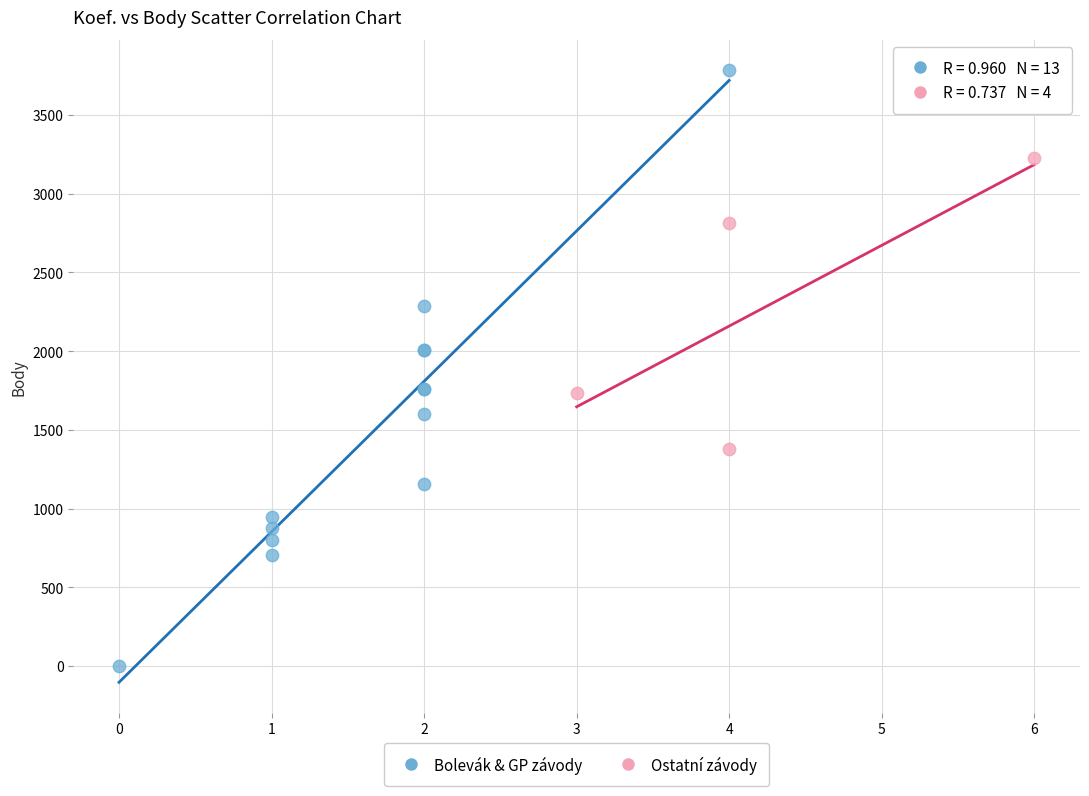

Which series has the widest spread of Y values?

Bolevák & GP závody